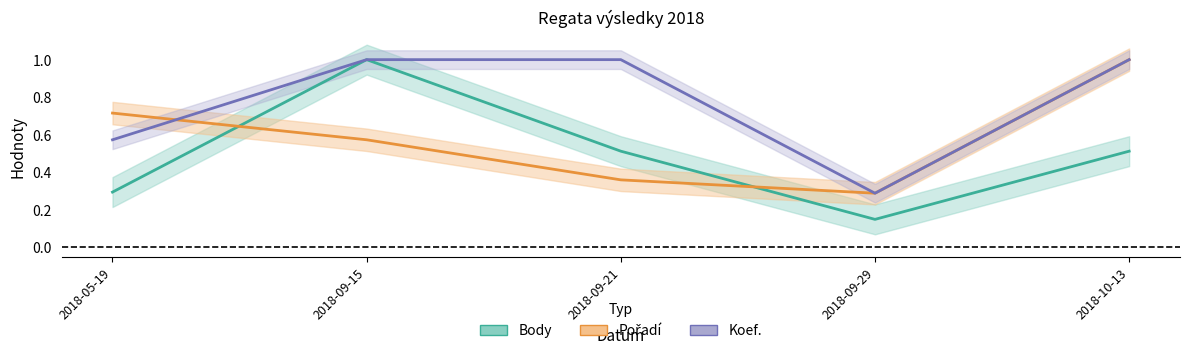

Reading left to right, extract all data points from this chart.

Body: 0.3	1.0	0.5	0.1	0.5
Pořadí: 0.7	0.6	0.4	0.3	1.0
Koef.: 0.6	1.0	1.0	0.3	1.0